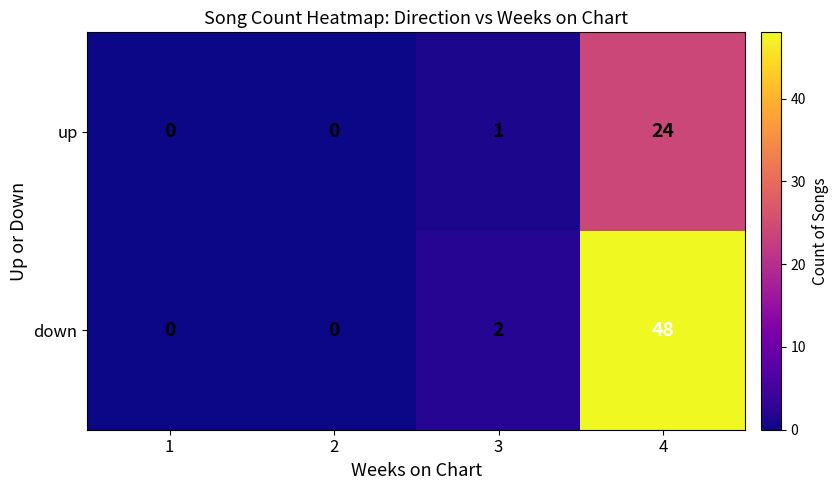

What is the sum of all down values?

50